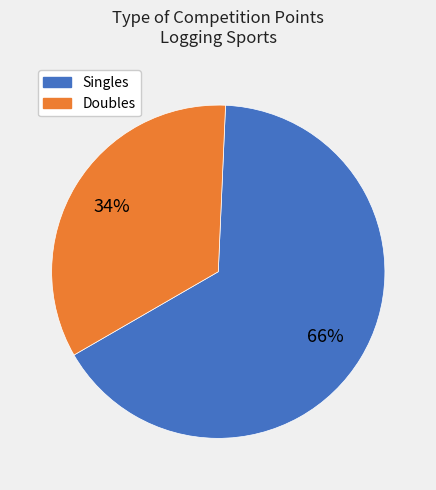

Is there a majority slice in this chart?

Yes